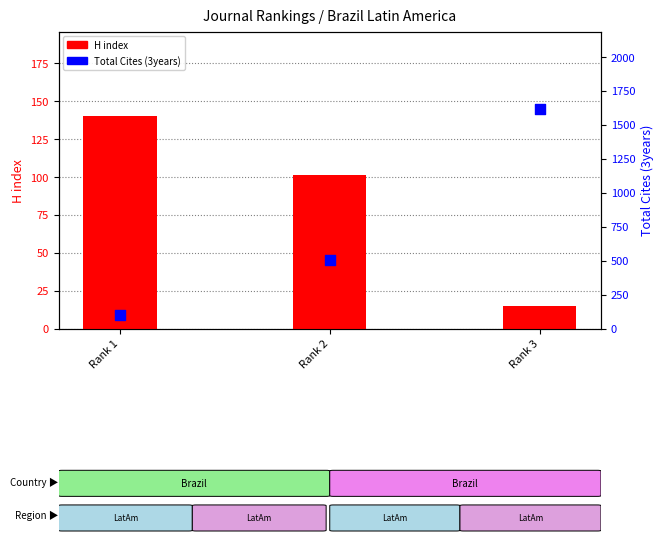

Which series contains the highest Y value?

Total Cites (3years)